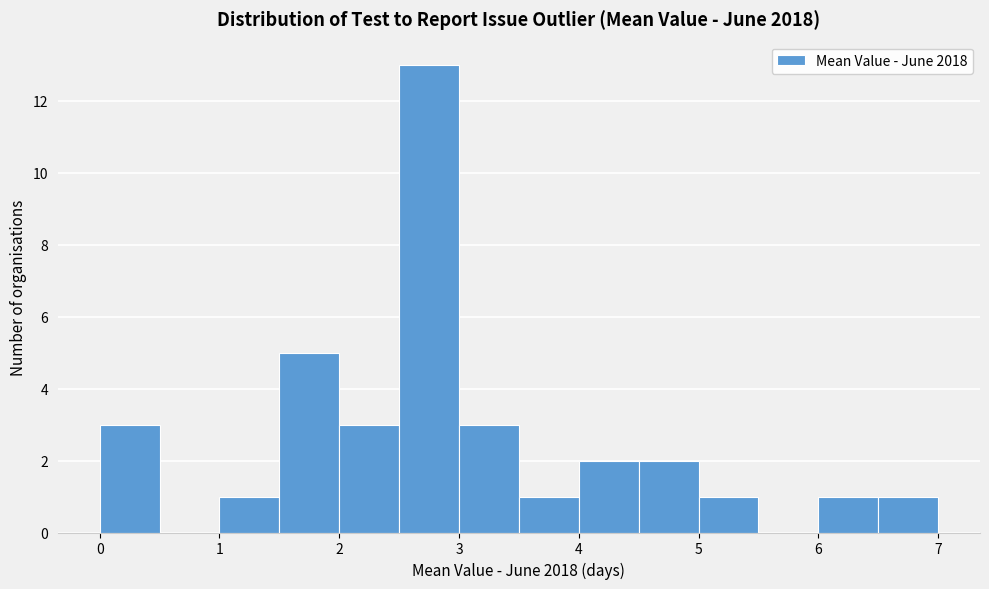

Over which range of the x-axis is the bar tallest?

2.5 to 3.0